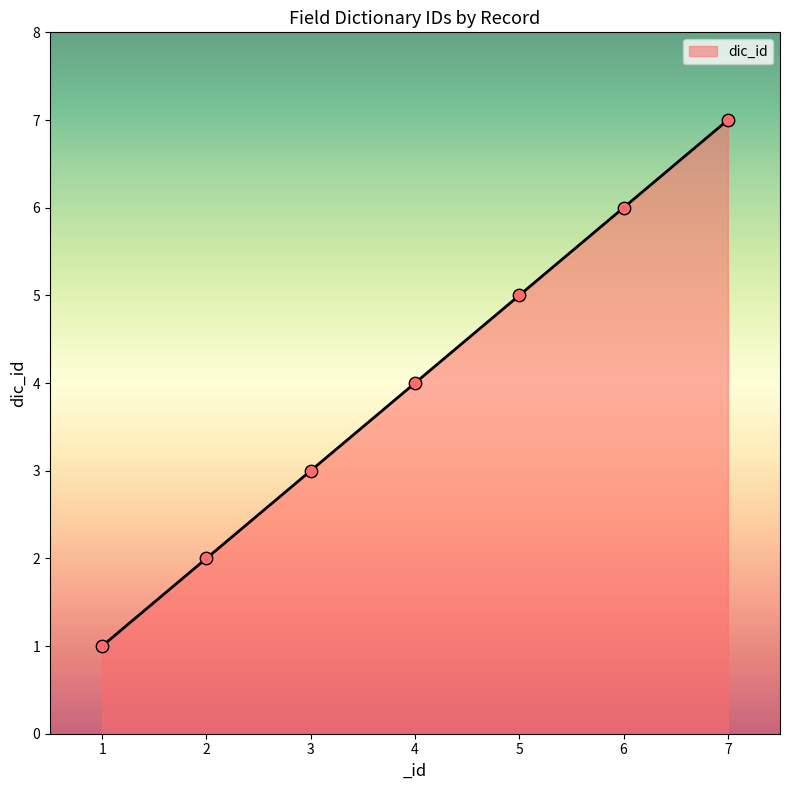

Which has a higher value, 7 or 3?

7